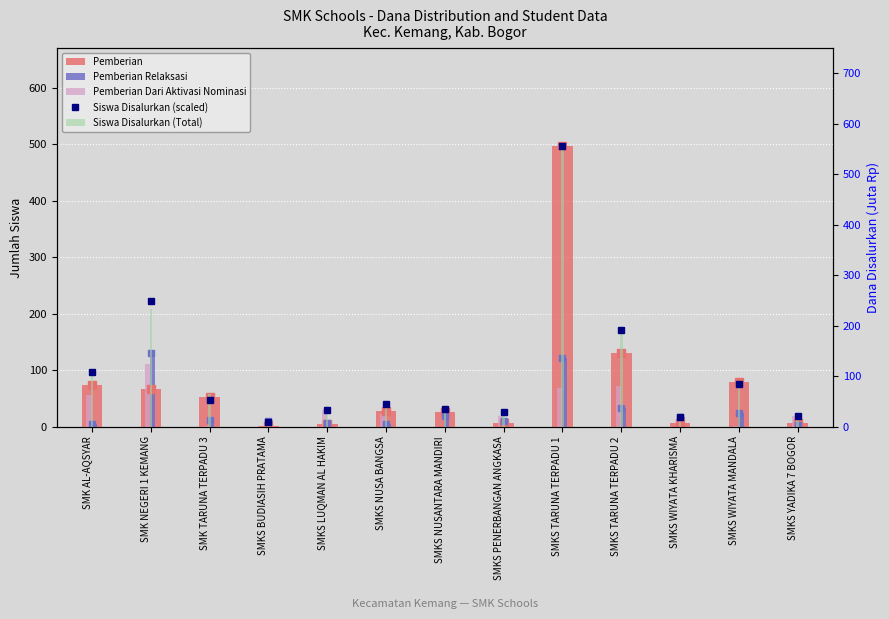

At which label does Siswa Disalurkan (scaled) first exceed 43?

SMK AL-AQSYAR